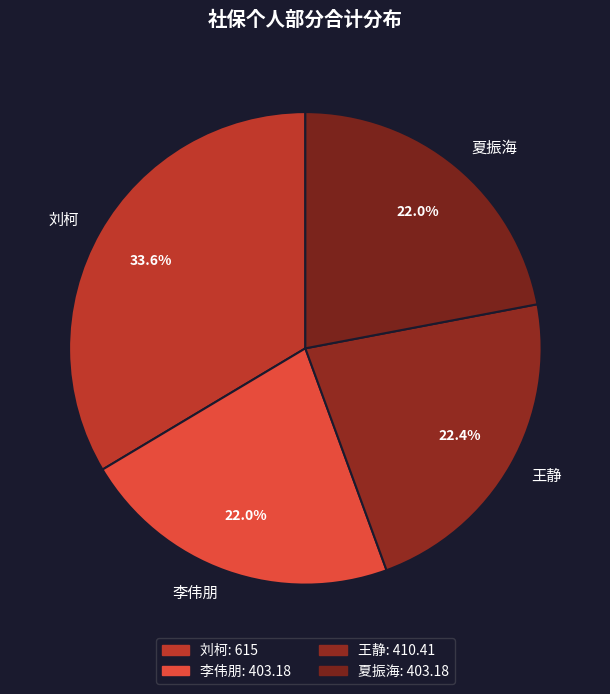

How many segments does this pie chart have?

4